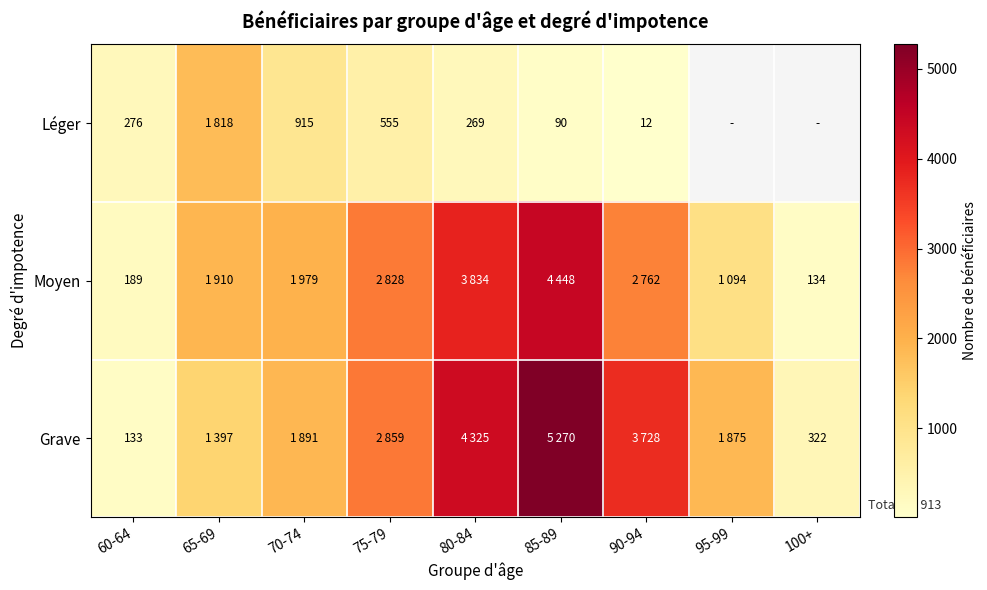

Which category has the lowest value across all series?

90-94